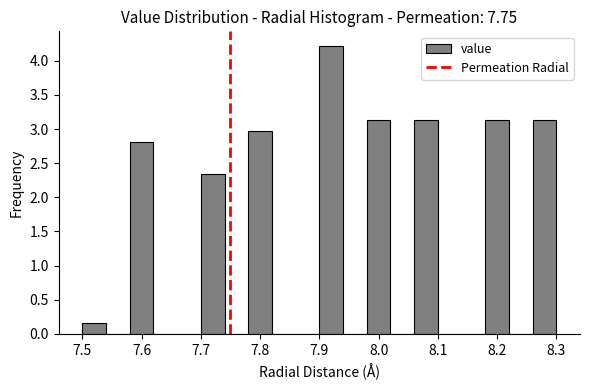

Reading left to right, list every bar in this chart as the range it spans on the x-axis followed by its height. The values are not printed on the chart, so give them approximately, as read against the axis.

7.50 to 7.54: 0.15
7.54 to 7.58: 0
7.58 to 7.62: 2.80
7.62 to 7.66: 0
7.66 to 7.70: 0
7.70 to 7.74: 2.35
7.74 to 7.78: 0
7.78 to 7.82: 2.95
7.82 to 7.86: 0
7.86 to 7.90: 0
7.90 to 7.94: 4.20
7.94 to 7.98: 0
7.98 to 8.02: 3.15
8.02 to 8.06: 0
8.06 to 8.10: 3.15
8.10 to 8.14: 0
8.14 to 8.18: 0
8.18 to 8.22: 3.15
8.22 to 8.26: 0
8.26 to 8.30: 3.15